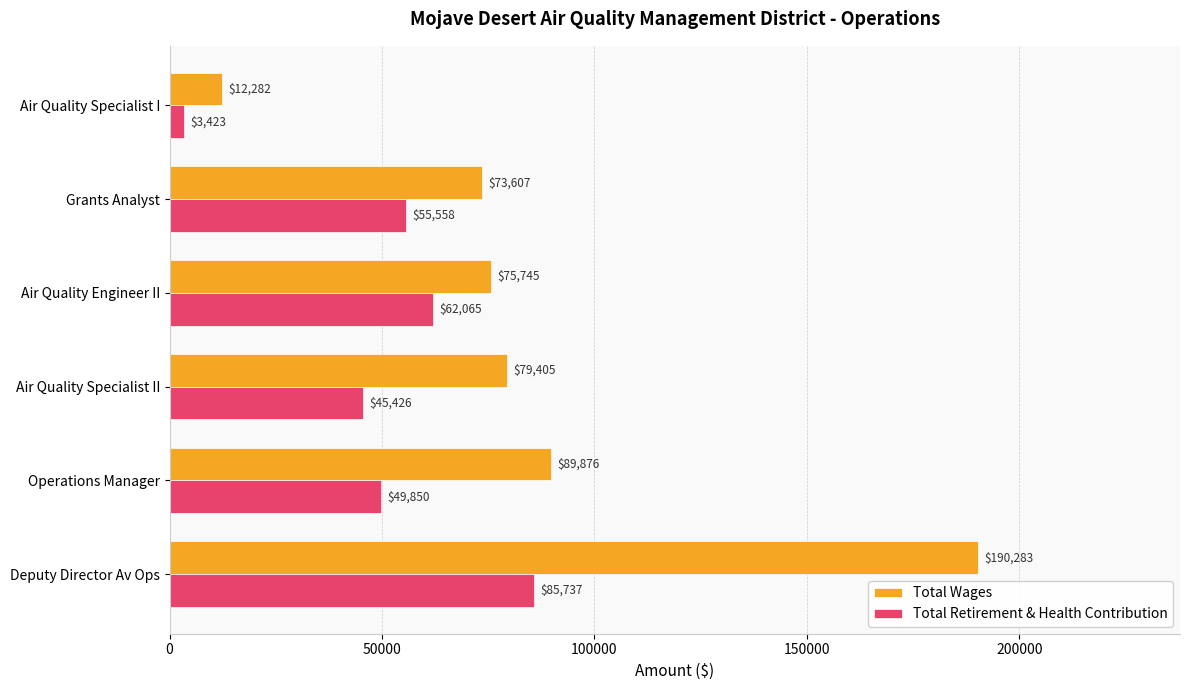

What is the difference between the second highest and minimum values in the Total Wages series?

77594